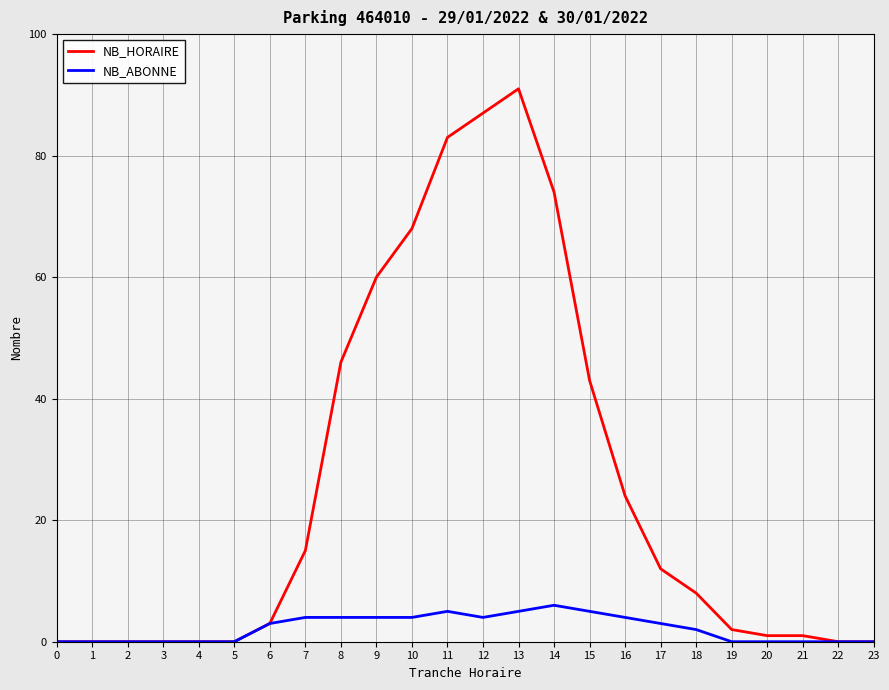

Read the NB_ABONNE value at 13.

5